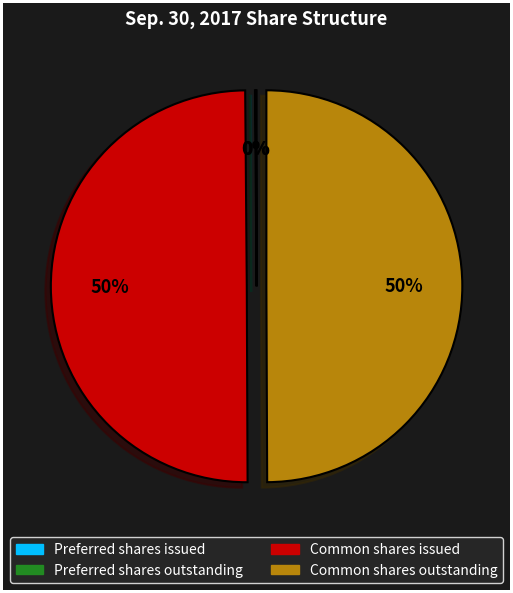

To the nearest percent, what is the difference between the largest and smallest slice percentages?

50%